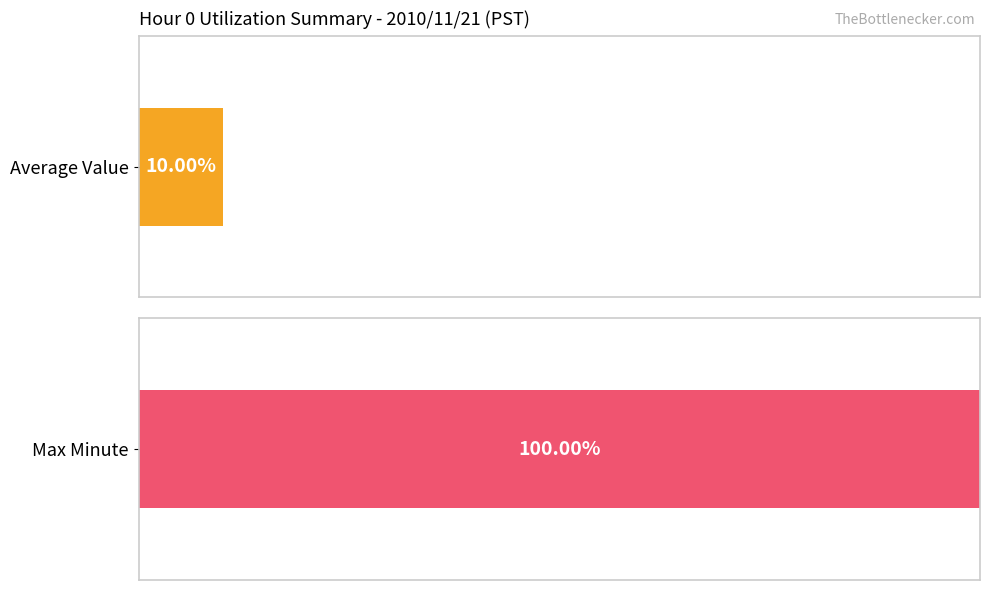

Rank the series at 19 from highest to lowest value.

Max Minute, Average Value